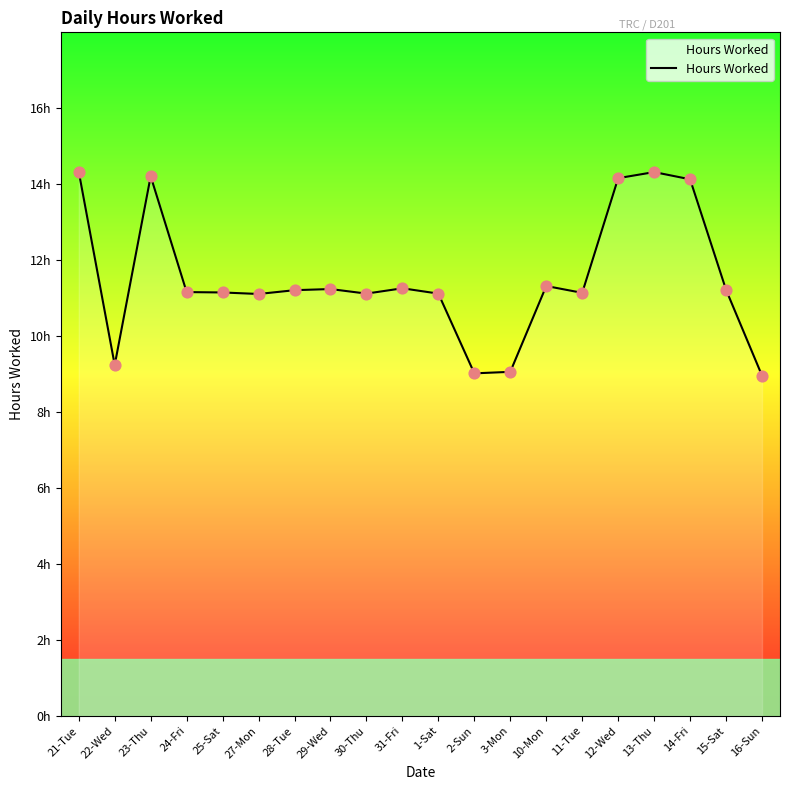

What is the change in value from 12-Wed to 15-Sat?

-2.9